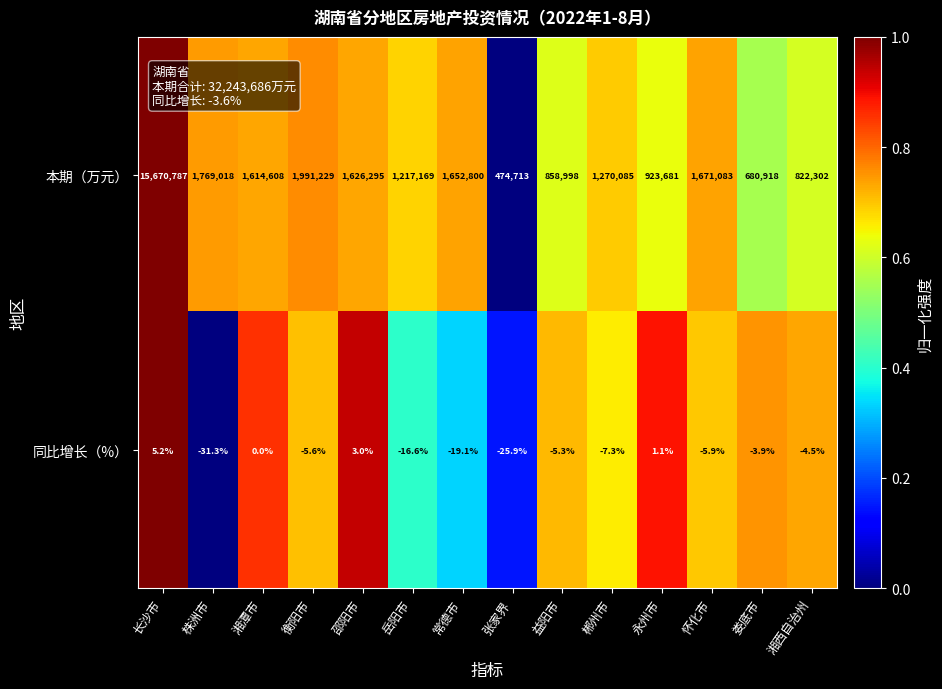

Rank the series at 常德市 from lowest to highest value.

同比增长（%）, 本期（万元）